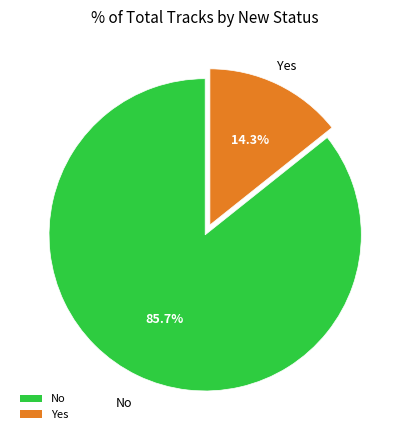

To the nearest percent, what is the difference between the Yes and No slice percentages?

71%